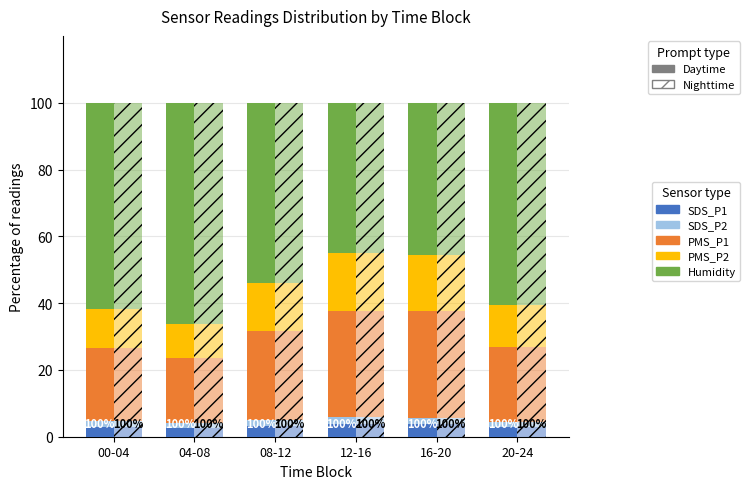

At which category is the sum across all series the highest?

12-16